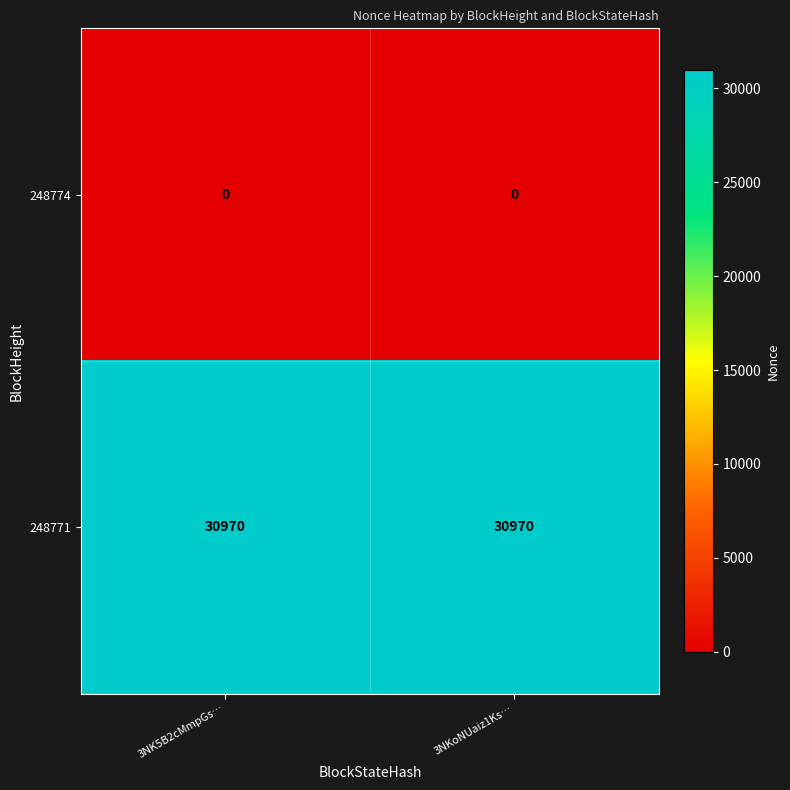

Reading left to right, transcribe all the data shown in this chart.

248774: 3NK5B2cMmpGs…=0	3NKoNUaiz1Ks…=0
248771: 3NK5B2cMmpGs…=30970	3NKoNUaiz1Ks…=30970